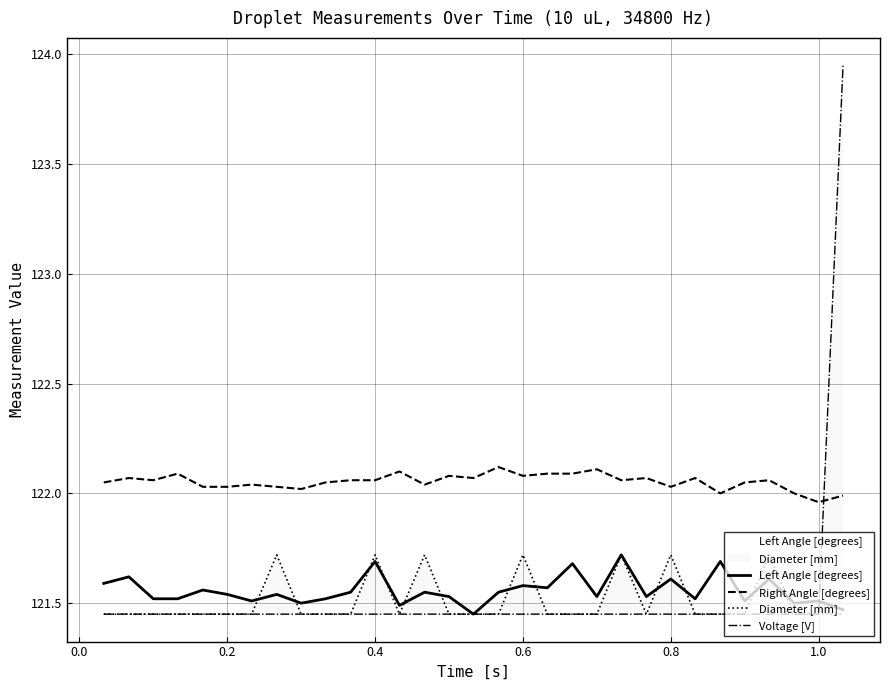

Which series has the largest total across all categories?

Right Angle [degrees]